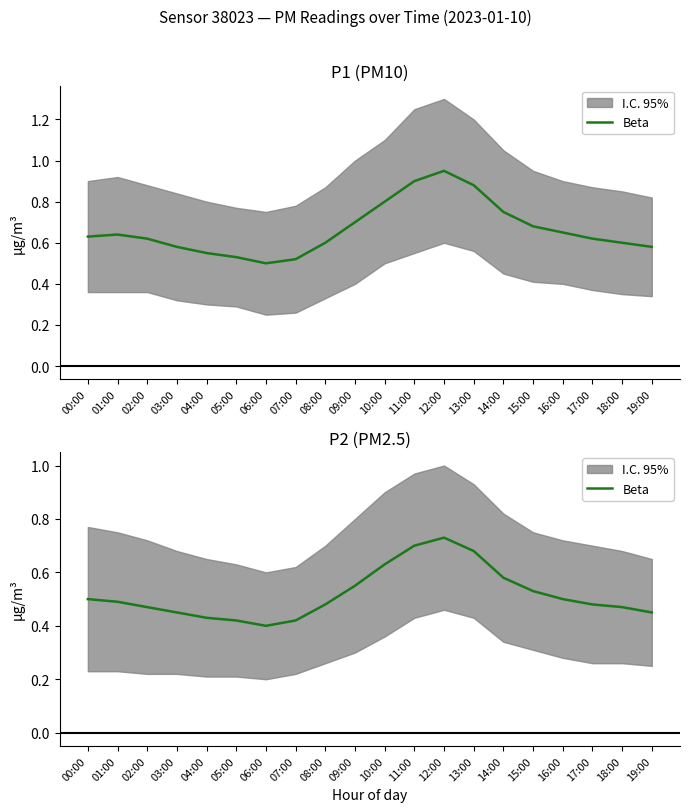

What is the minimum value shown in the chart?

0.4